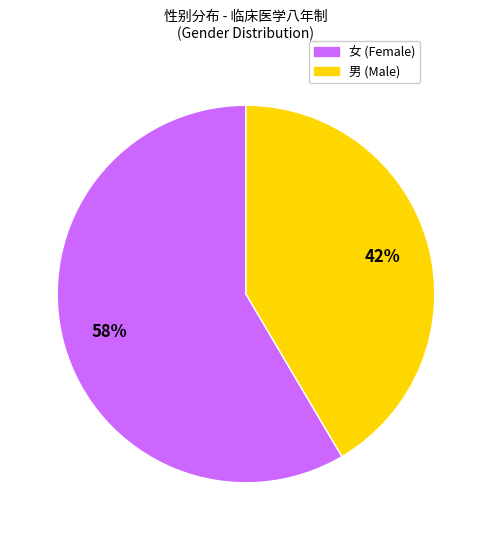

To the nearest percent, what is the average slice percentage?

50%